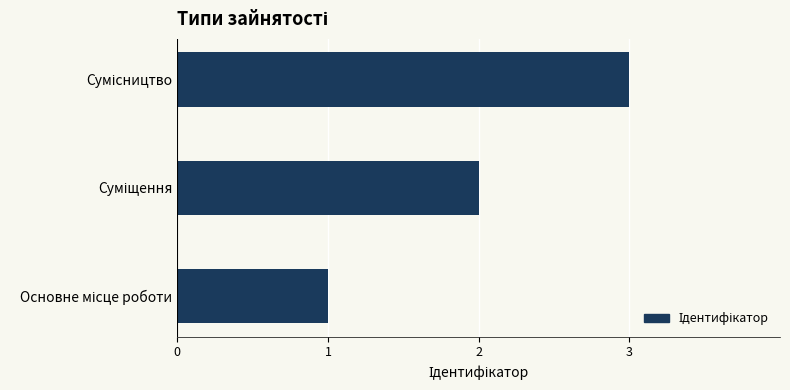

What is the maximum value shown in the chart?

3